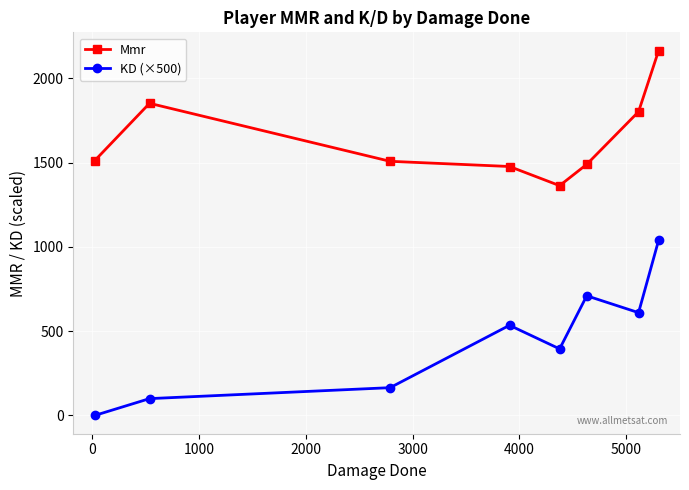

Which series has the largest total across all categories?

Mmr